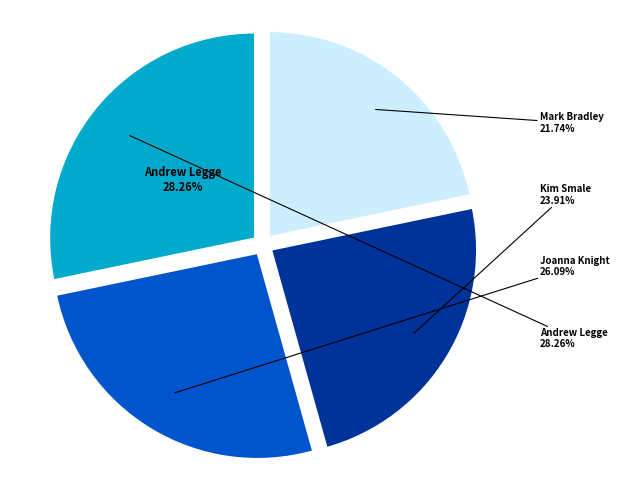

How many segments does this pie chart have?

4